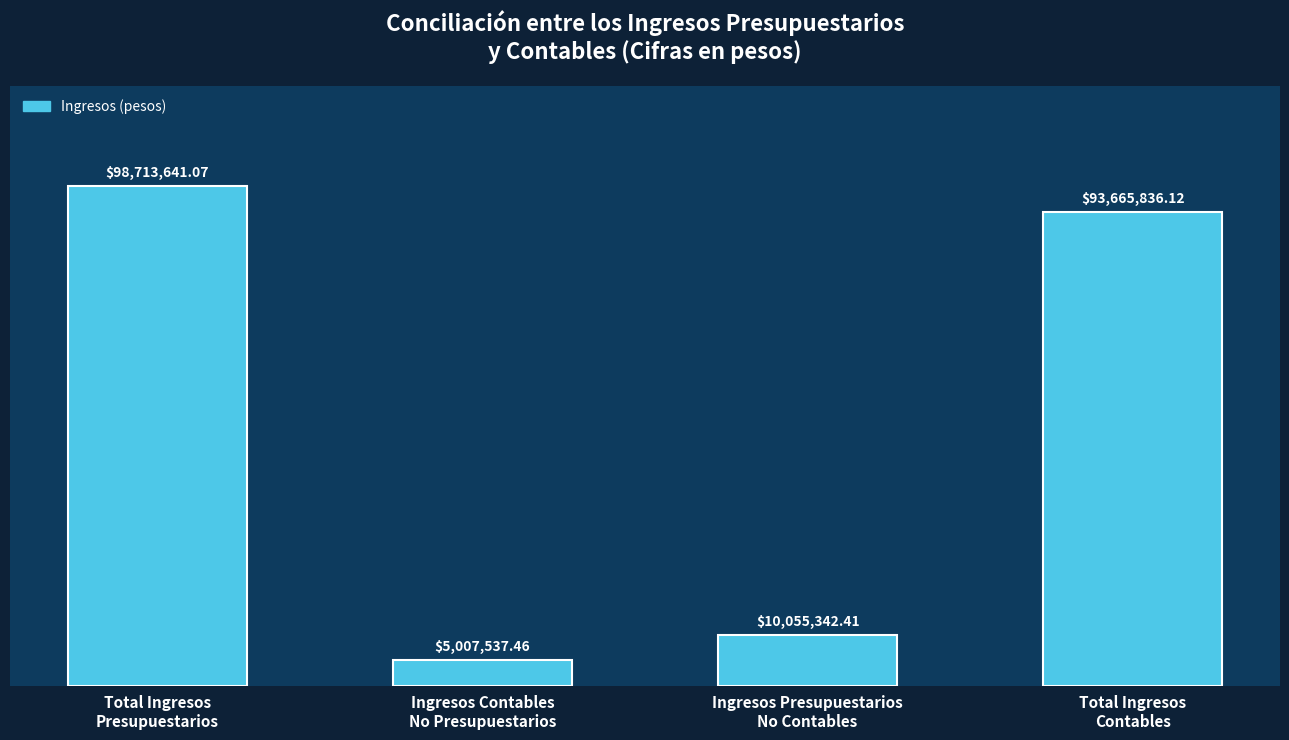

Does the chart contain any negative values?

No